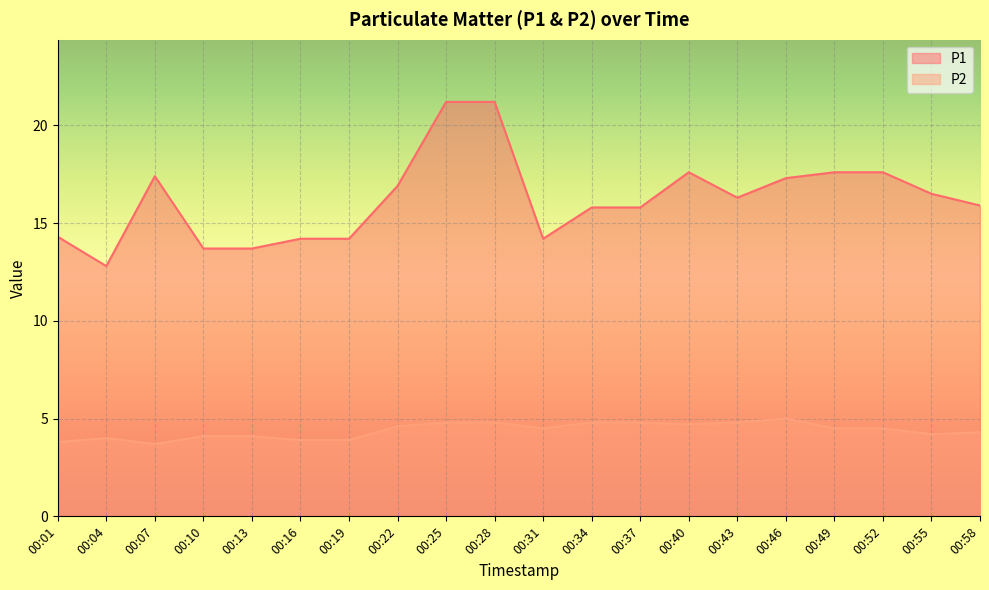

In P2, how many points are higher than both neighbors (excluding endpoints)?

2